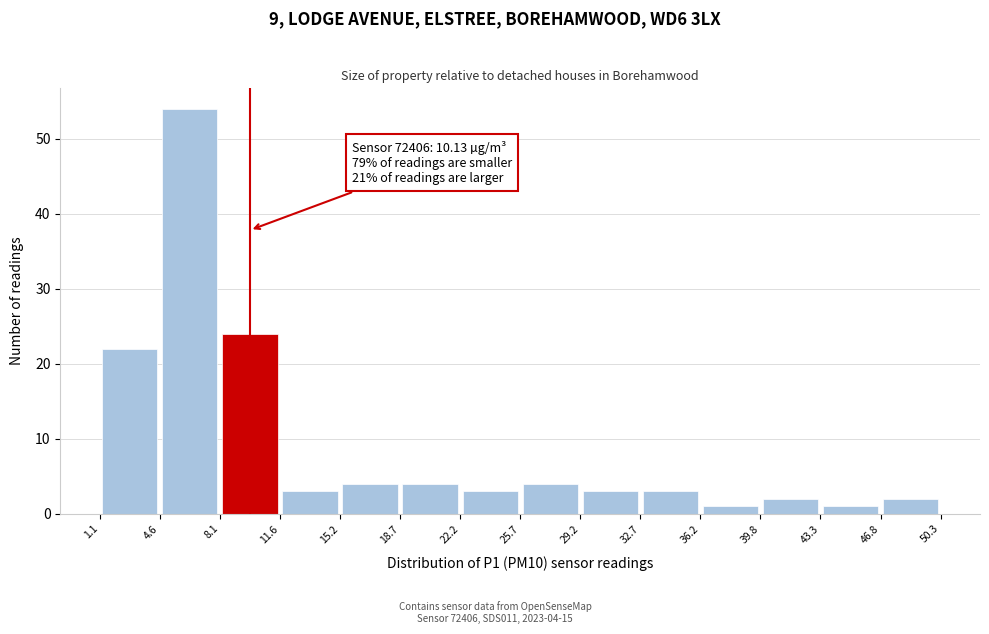

Which range on the x-axis has the tallest bar?

4.6 to 8.1